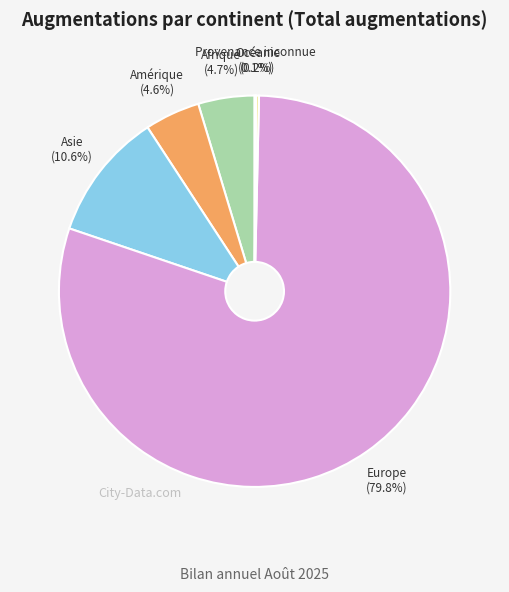

To the nearest percent, what portion does Amérique represent?

5%